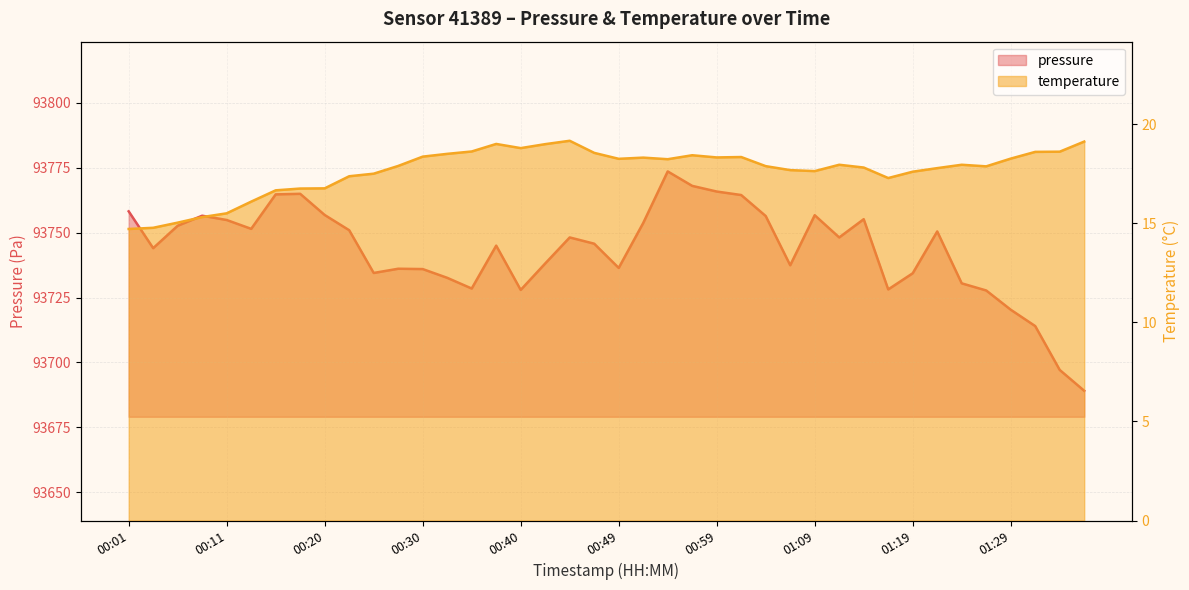

Reading left to right, extract all data points from this chart.

pressure: 00:01=93758.2	00:03=93744.1	00:06=93752.7	00:08=93756.6	00:11=93754.9	00:13=93751.5	00:16=93764.8	00:18=93765.0	00:20=93756.8	00:23=93751.0	00:25=93734.5	00:28=93736.1	00:30=93736.0	00:33=93732.6	00:35=93728.5	00:37=93745.0	00:40=93728.0	00:42=93738.2	00:45=93748.2	00:47=93745.8	00:49=93736.4	00:52=93753.8	00:54=93773.6	00:57=93768.1	00:59=93765.9	01:02=93764.5	01:04=93756.4	01:06=93737.5	01:09=93756.8	01:11=93748.2	01:14=93755.2	01:16=93728.2	01:19=93734.4	01:21=93750.5	01:24=93730.5	01:26=93727.8	01:29=93720.3	01:31=93714.0	01:34=93697.1	01:36=93689.1
temperature: 00:01=14.7	00:03=14.8	00:06=15.0	00:08=15.3	00:11=15.5	00:13=16.1	00:16=16.7	00:18=16.8	00:20=16.8	00:23=17.4	00:25=17.5	00:28=17.9	00:30=18.4	00:33=18.5	00:35=18.6	00:37=19.0	00:40=18.8	00:42=19.0	00:45=19.2	00:47=18.6	00:49=18.2	00:52=18.3	00:54=18.2	00:57=18.4	00:59=18.3	01:02=18.3	01:04=17.9	01:06=17.7	01:09=17.6	01:11=17.9	01:14=17.8	01:16=17.3	01:19=17.6	01:21=17.8	01:24=17.9	01:26=17.9	01:29=18.3	01:31=18.6	01:34=18.6	01:36=19.1